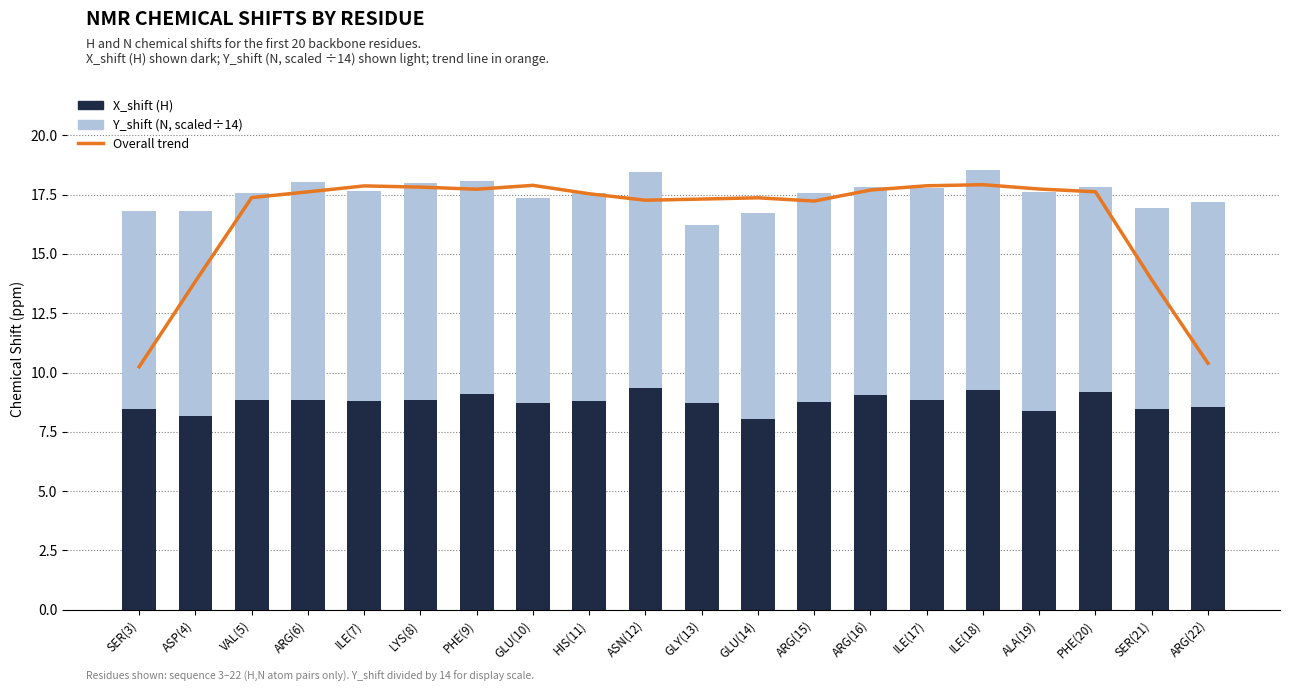

How many categories are shown in the chart?

20